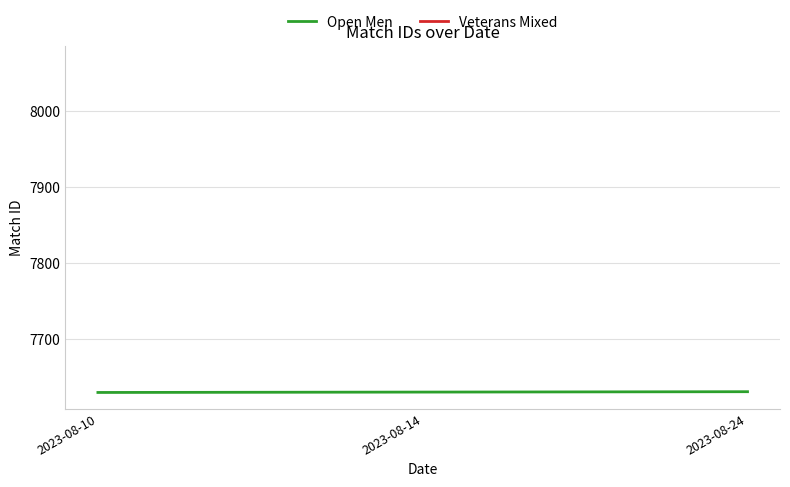

What is the value of the Open Men point at the 2nd from the left?

7631